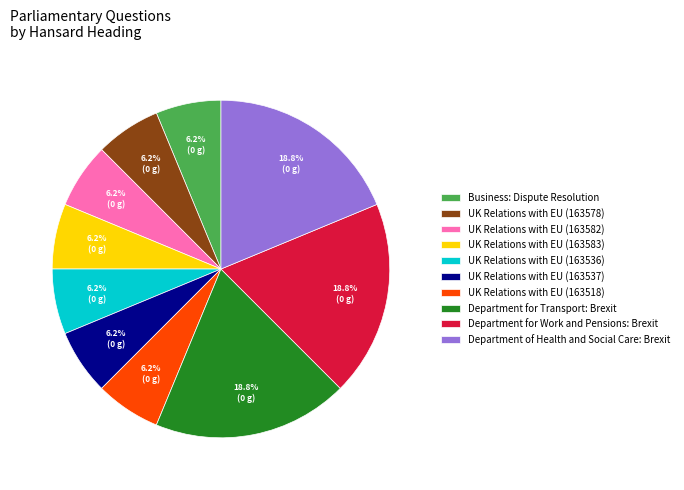

Does Department for Transport: Brexit represent more than half of the total?

No